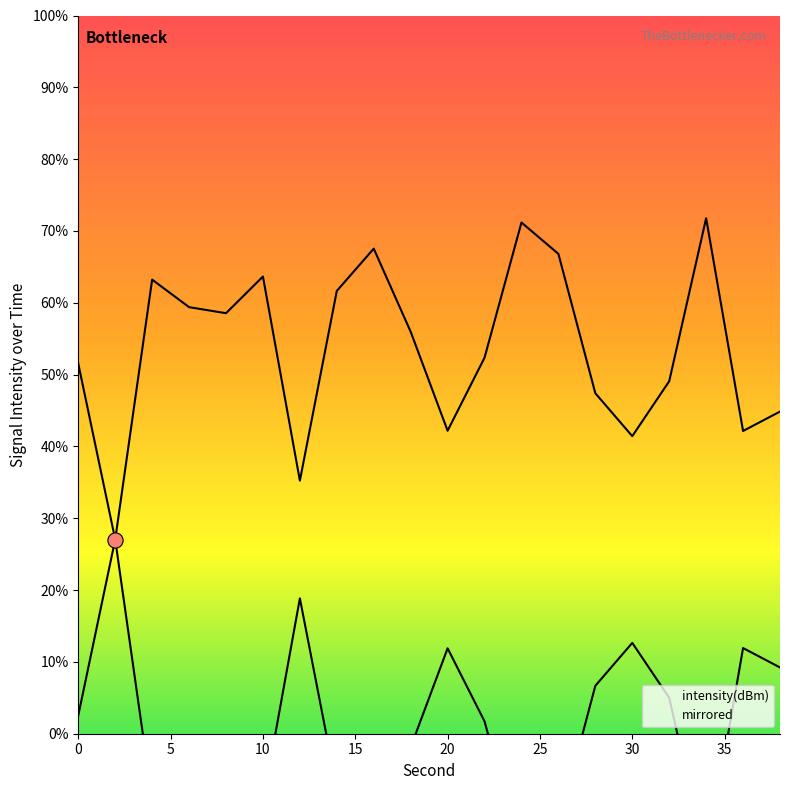

Which has a higher value, 20 or 14?

14